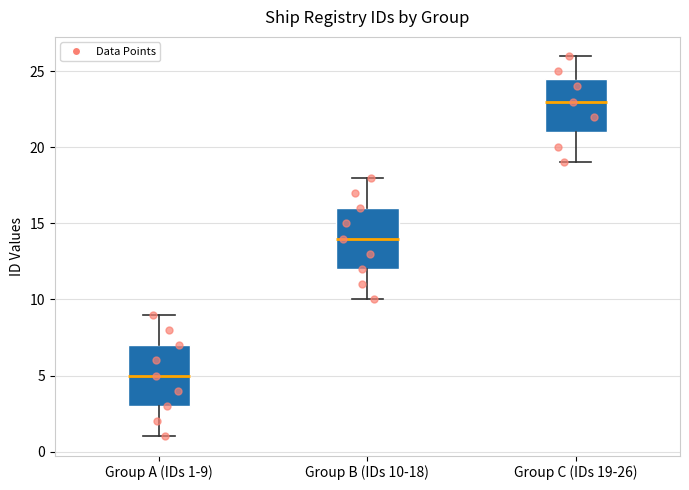

Reading left to right, read every box against the y-axis: the position of its median line, the range the box covers, and the ends of its whiskers. The values are not printed on the chart, so give them approximately, as read against the axis.

Group A (IDs 1-9): median 5.0, box 3.0 to 7.0, whiskers 1.0 to 9.0
Group B (IDs 10-18): median 14.0, box 12.0 to 16.0, whiskers 10.0 to 18.0
Group C (IDs 19-26): median 23.0, box 21.0 to 24.5, whiskers 19.0 to 26.0